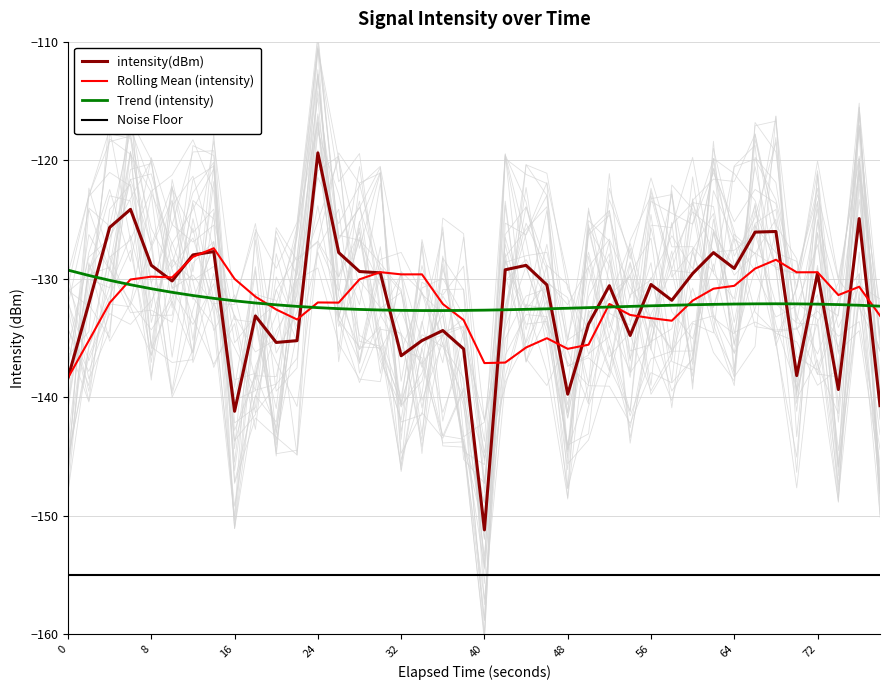

What is the maximum value for Trend (intensity)?

-129.3